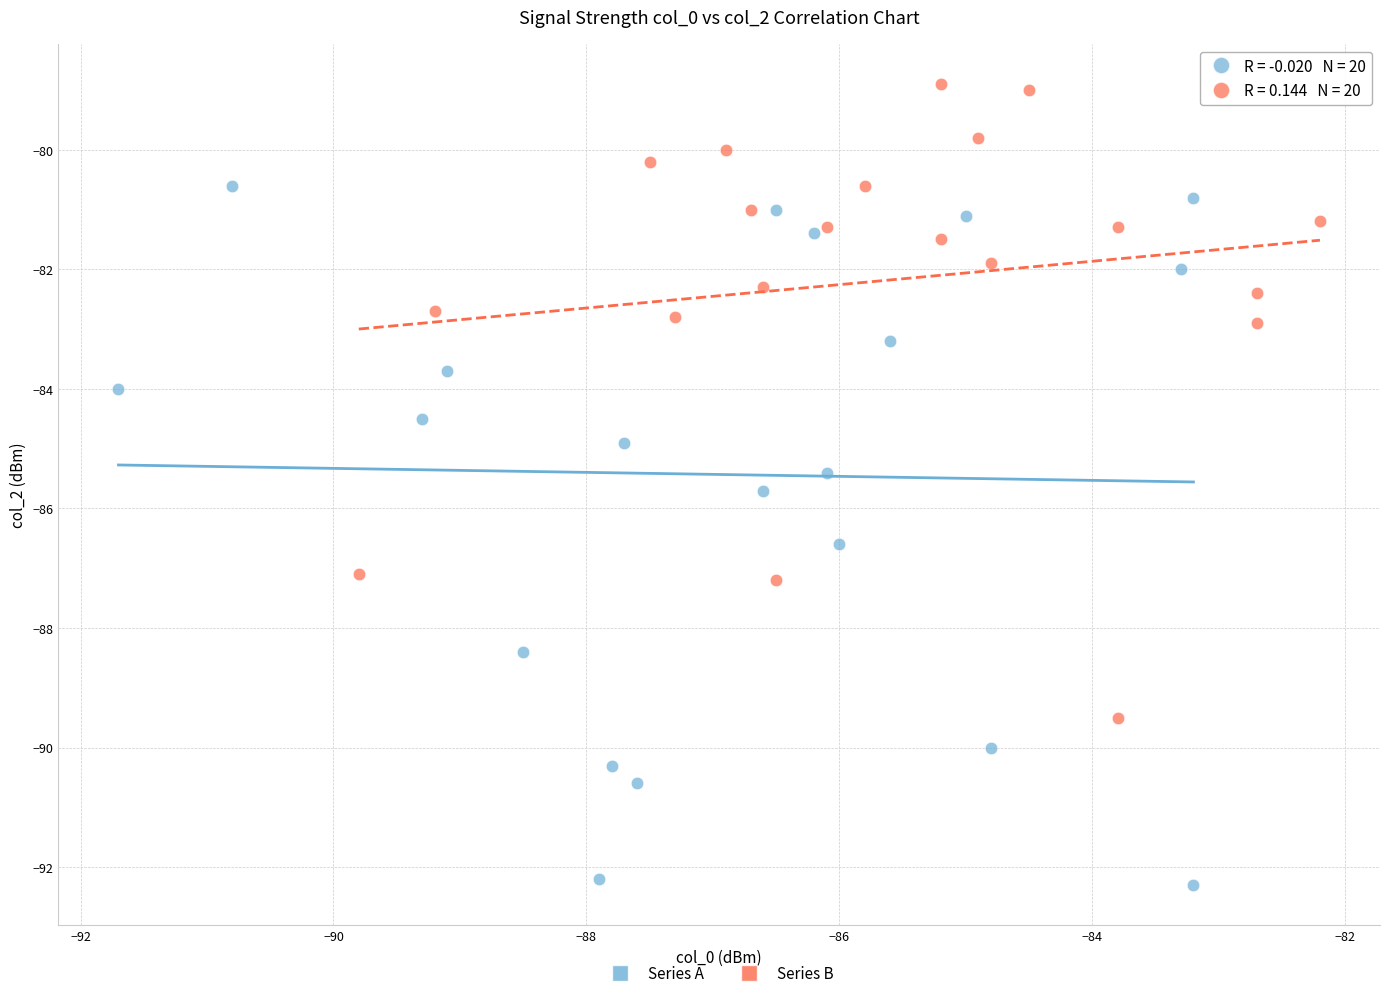

Which series reaches the minimum Y coordinate?

Series A